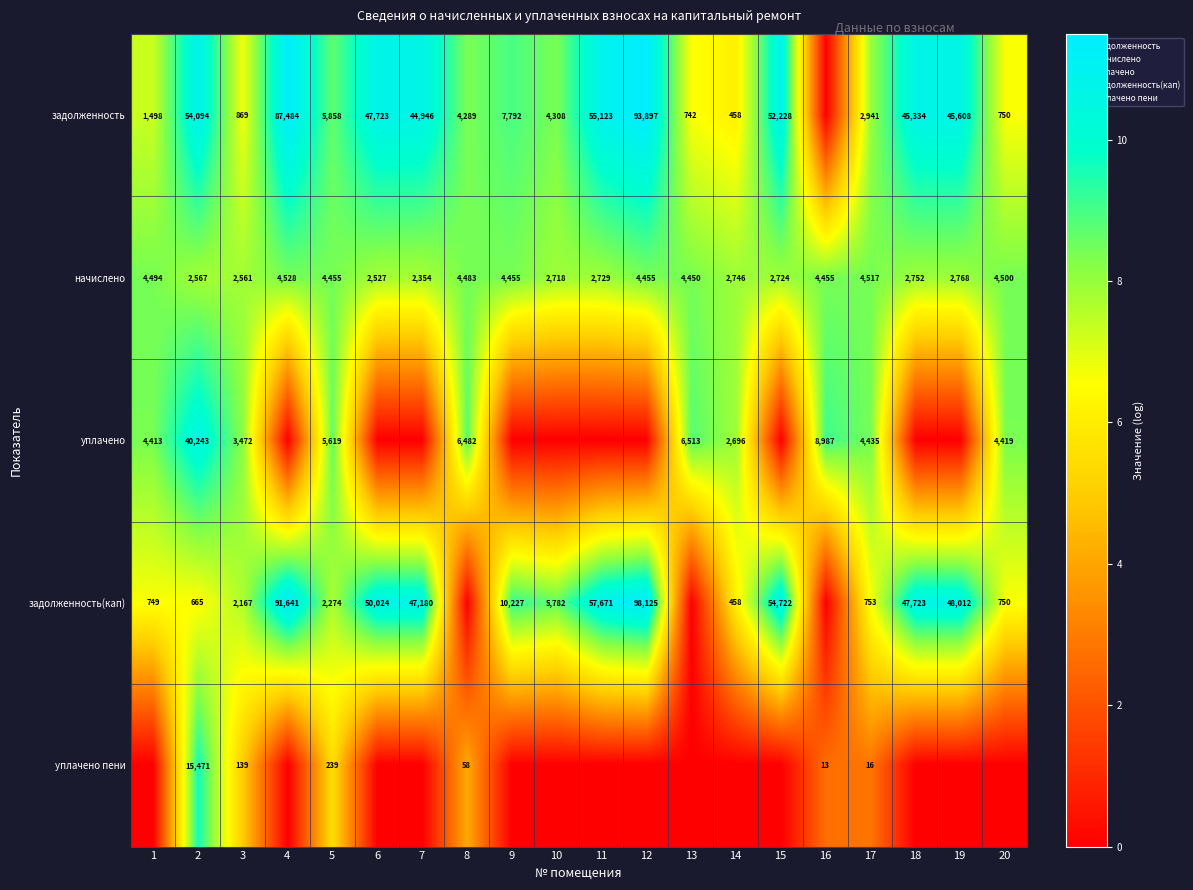

What is the difference between the уплачено values at 5 and 16?

3368